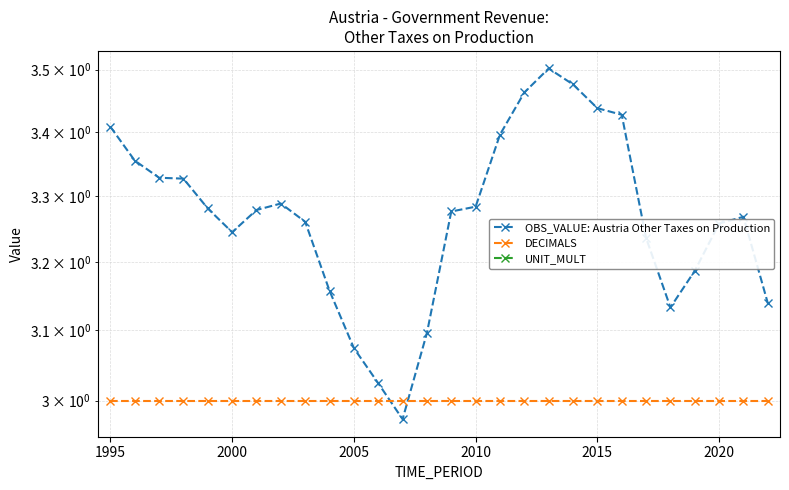

Does the chart display data point markers on the line(s)?

Yes